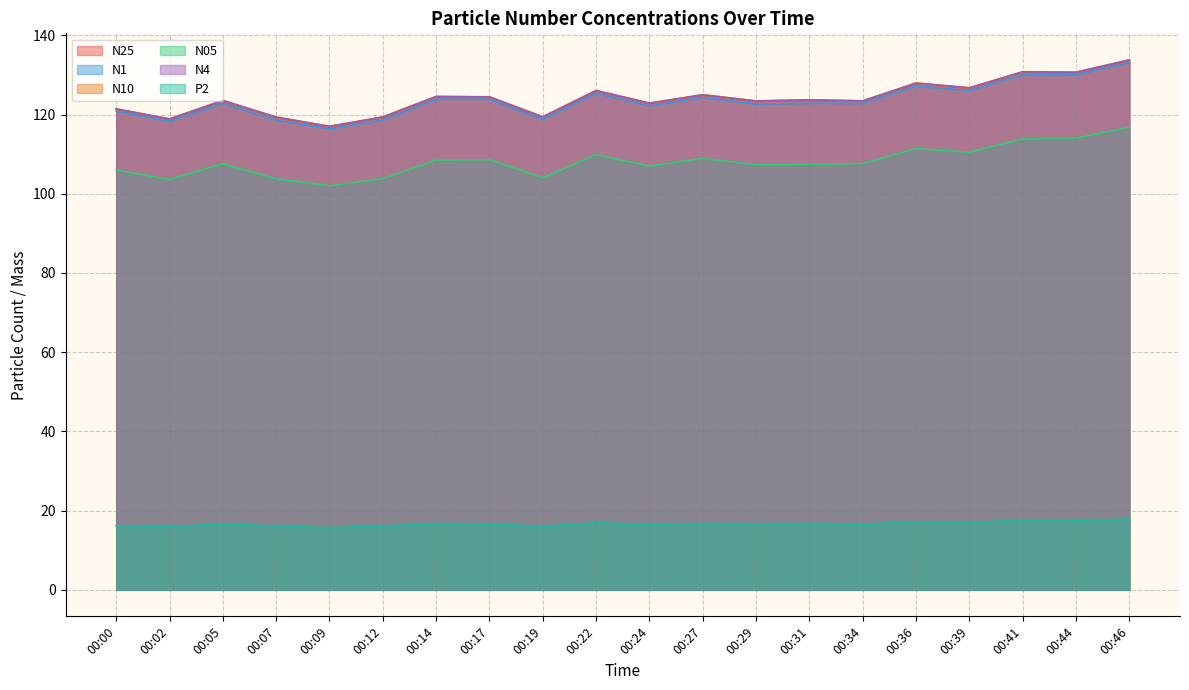

What is the difference between the highest and lowest values at 00:12?

103.3